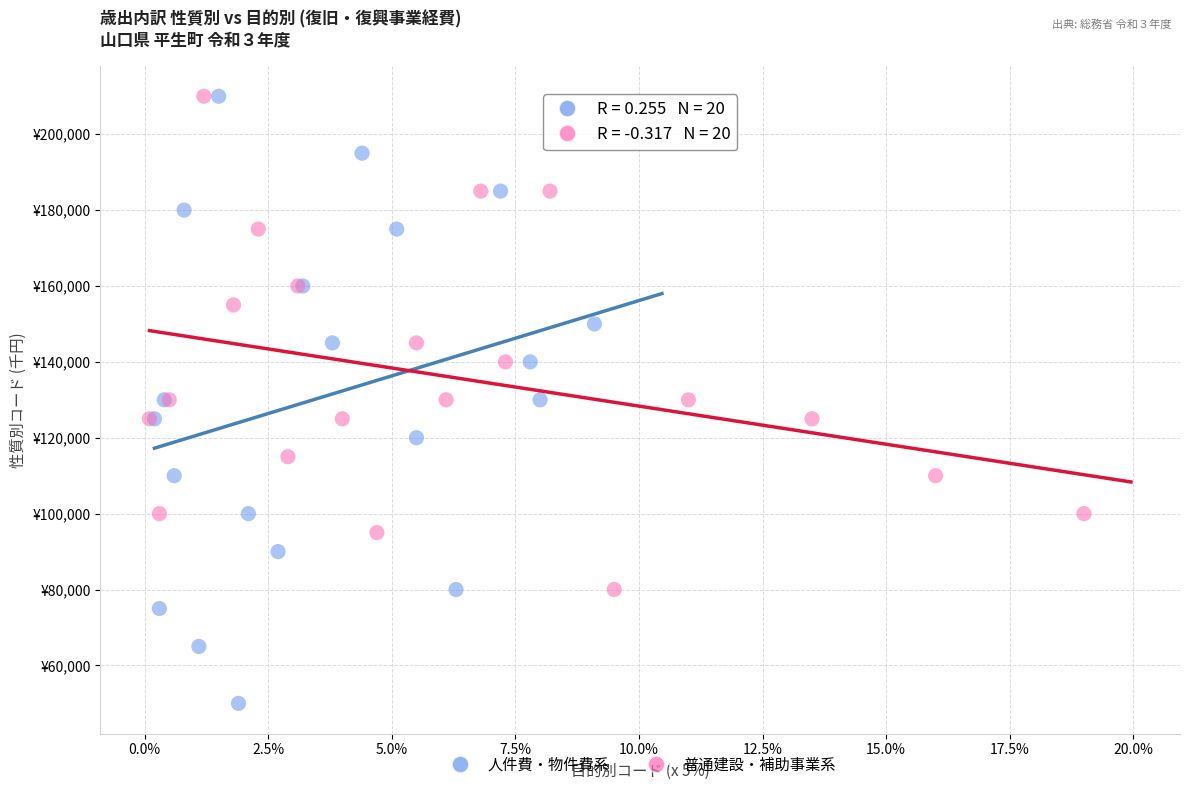

Which series has the largest Y range (max minus min)?

人件費・物件費系